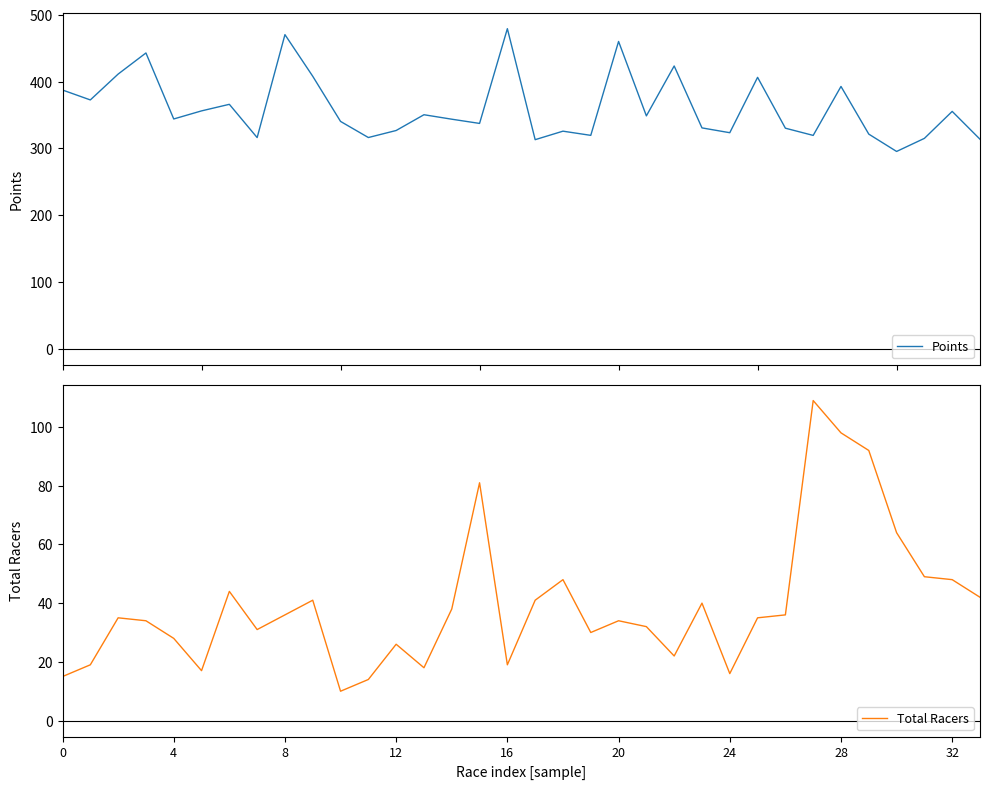

What is the maximum value for Points?

479.5